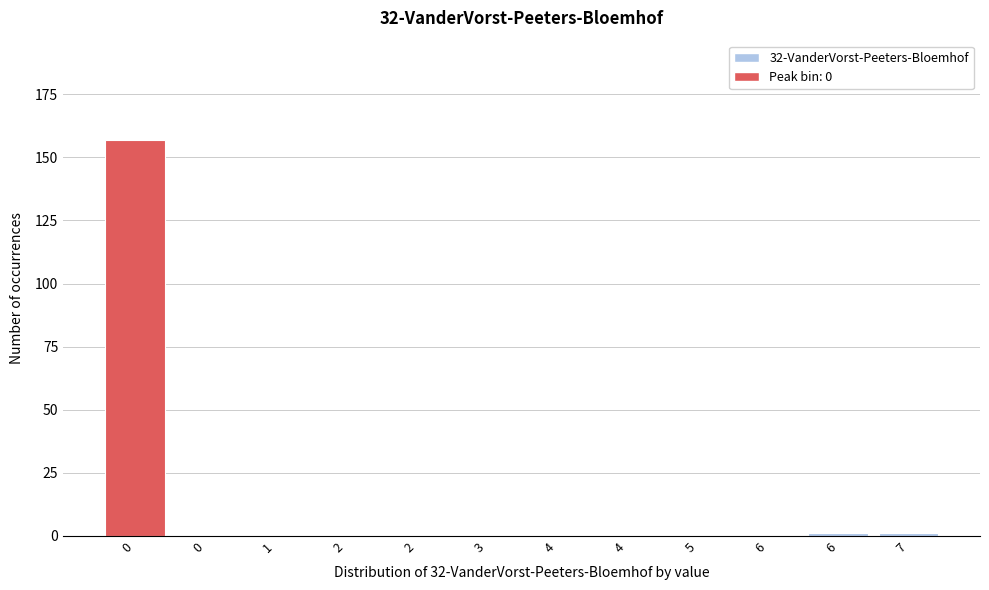

How many categories are shown in the chart?

12